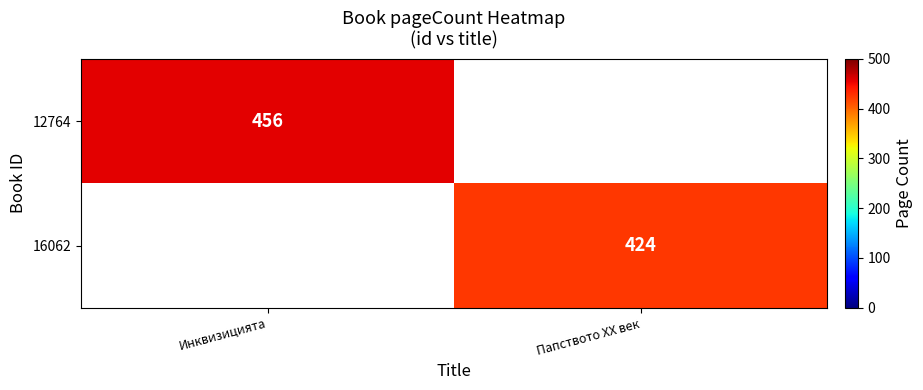

The value of 16062 at Папството XX век is 424. True or false?

True